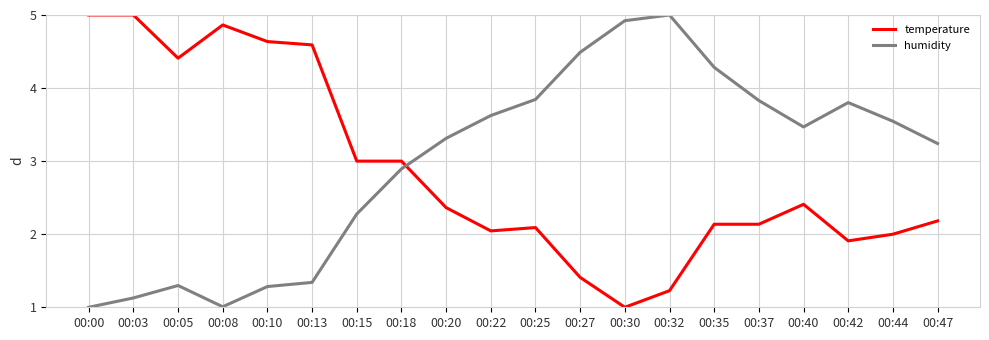

How many series are shown in this chart?

2